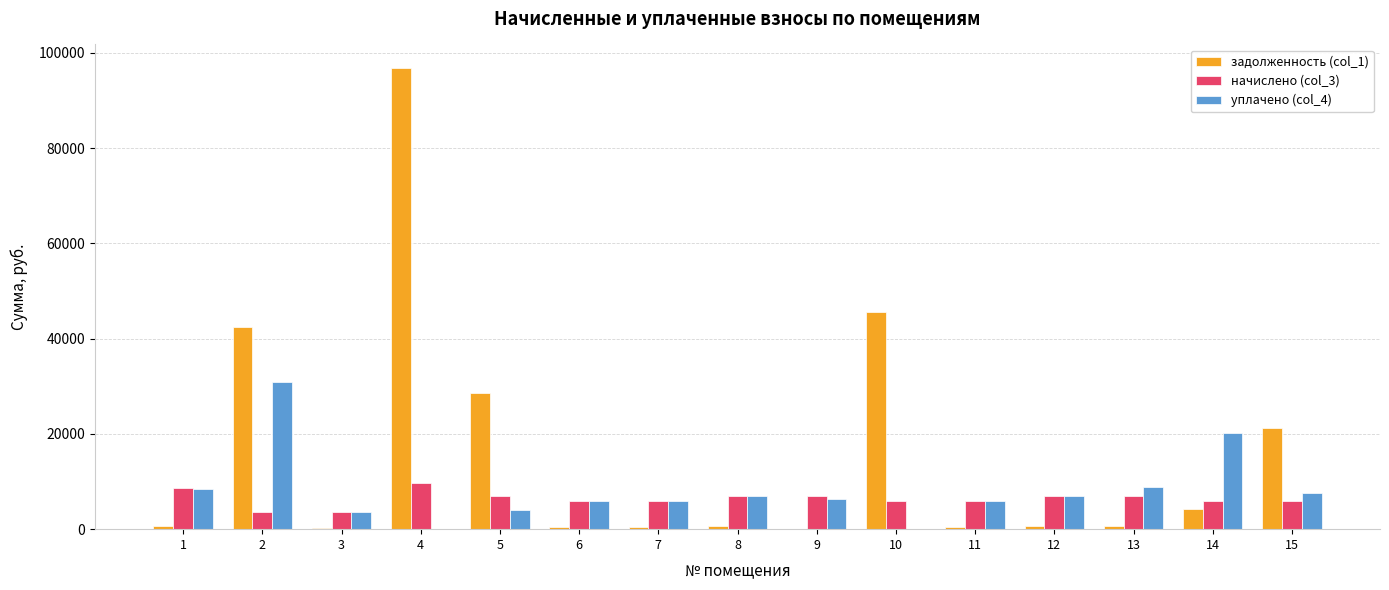

At which category is the sum across all series the highest?

4